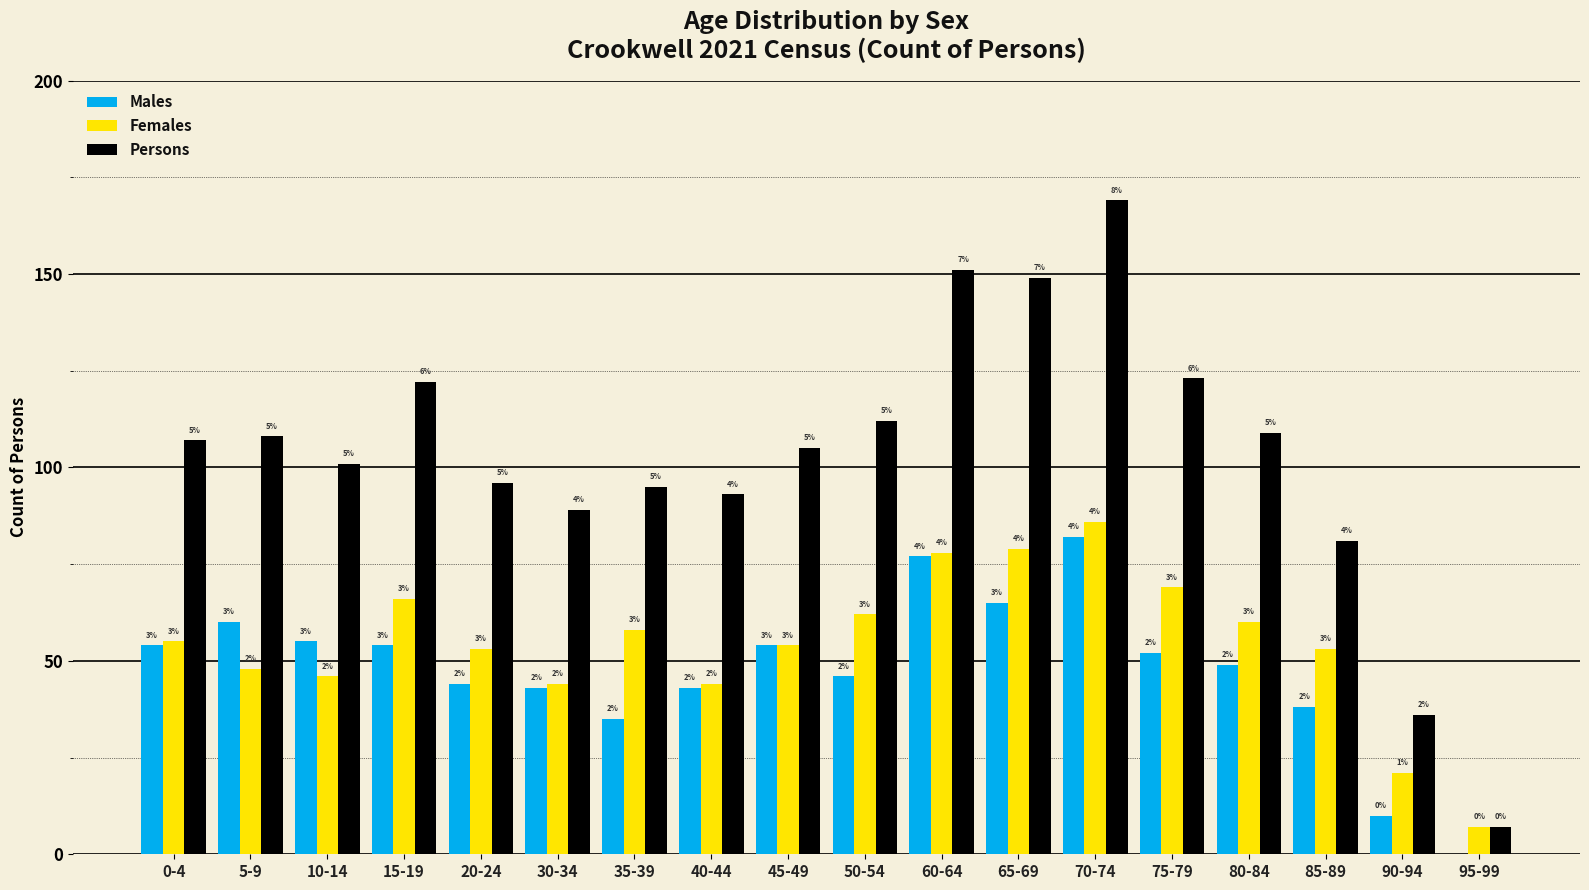

Are the bars horizontal?

No